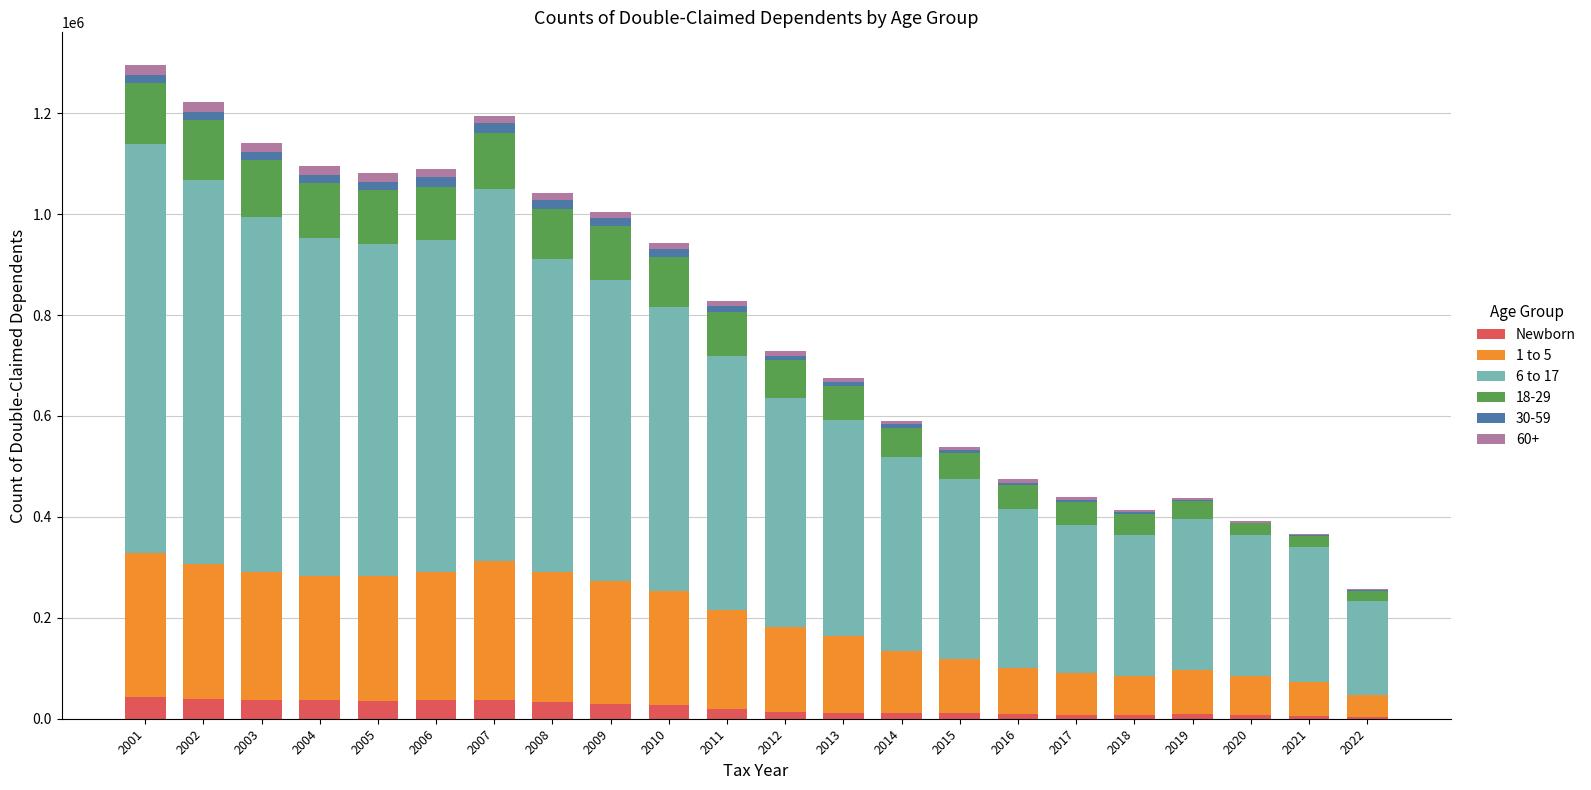

What are all the series names shown in the legend?

Newborn, 1 to 5, 6 to 17, 18-29, 30-59, 60+